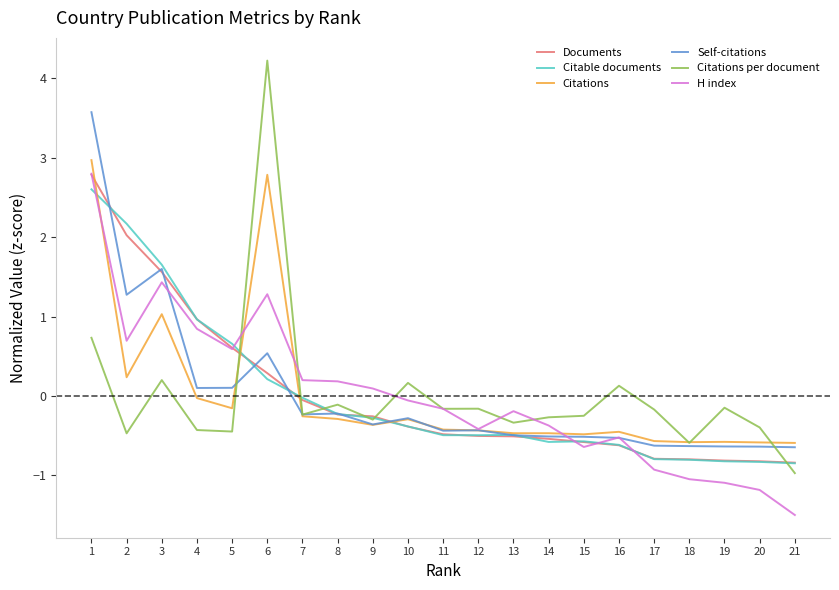

At which category does the chart reach its peak across all series?

6